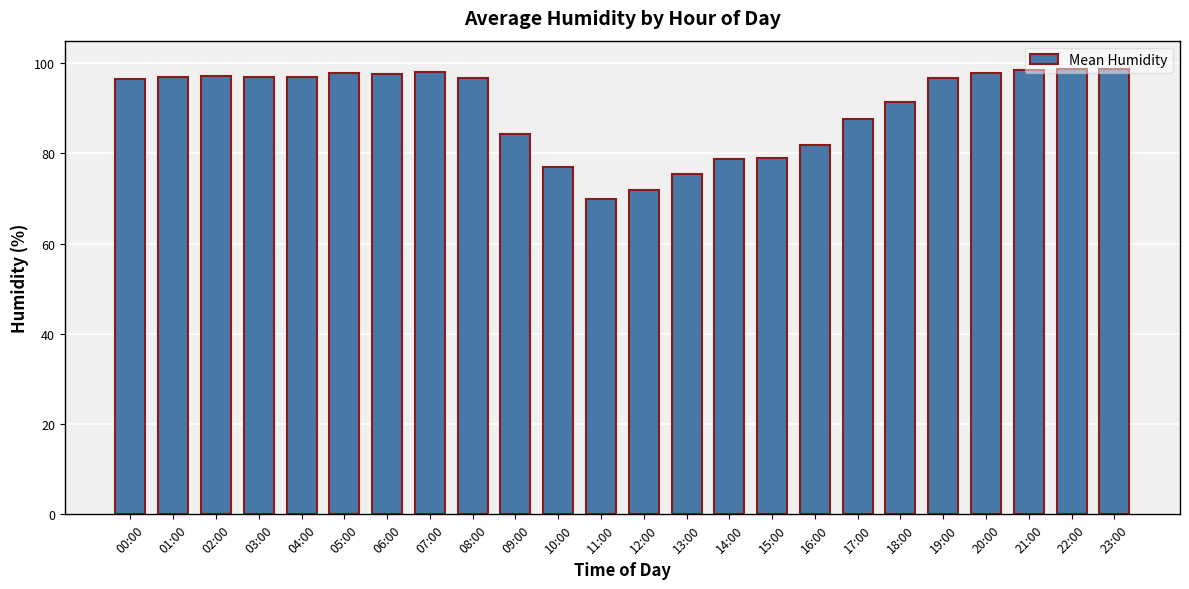

True or false: the data shows 96.7 at 19:00.

True